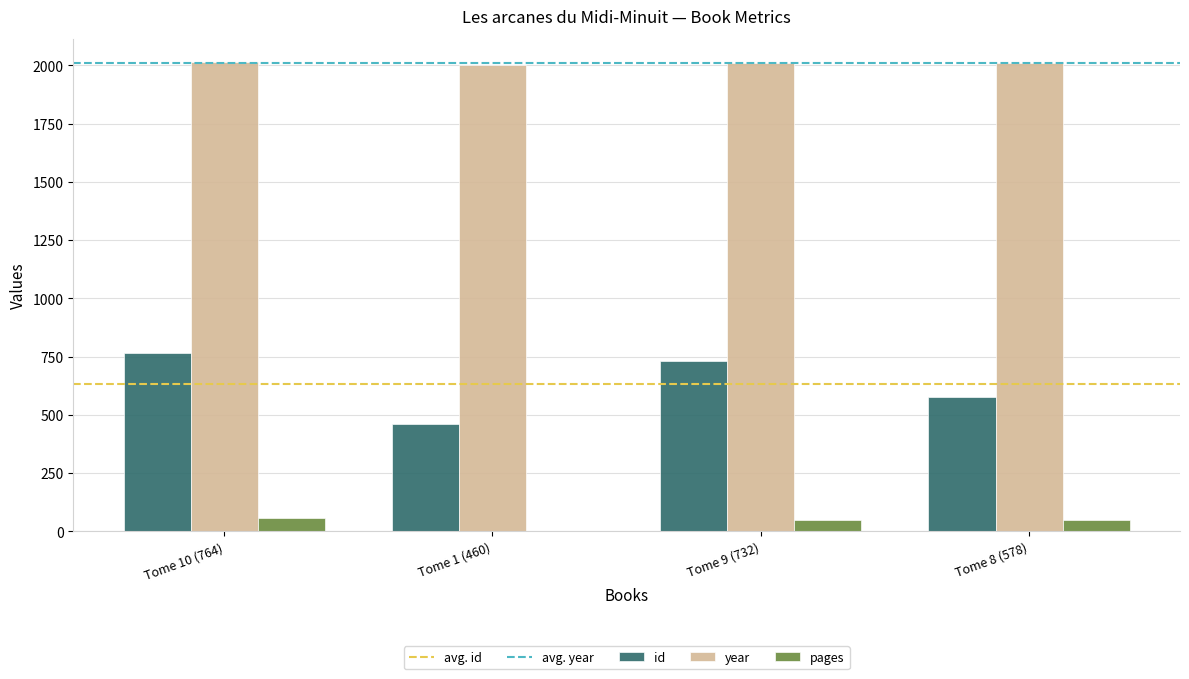

The pages series shows 56 at Tome 10 (764). True or false?

True